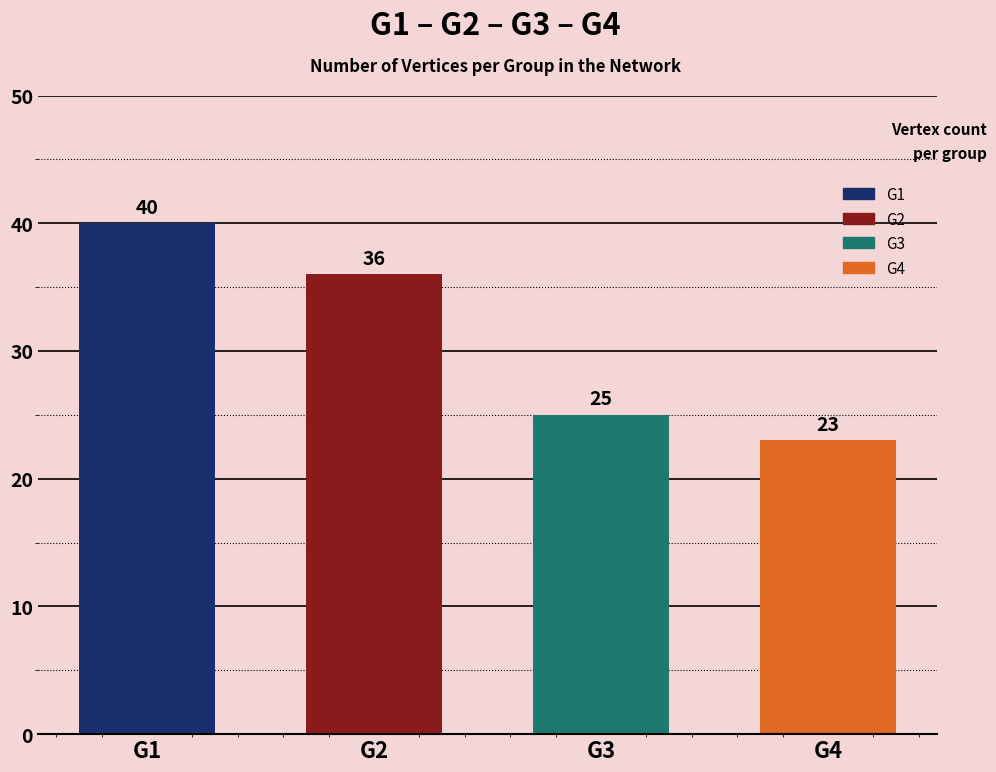

Reading left to right, what are all the values shown in this chart?

G1=40	G2=36	G3=25	G4=23